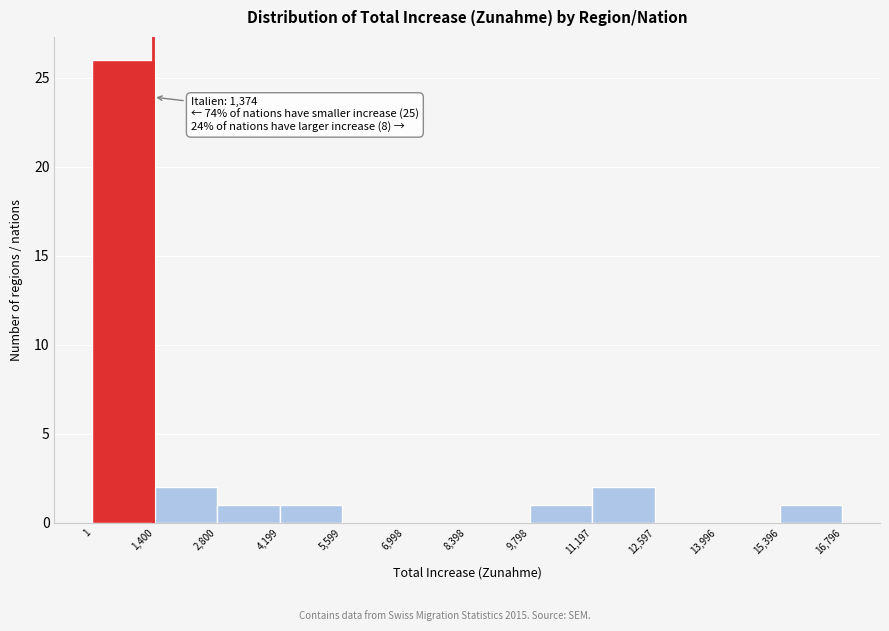

Which range on the x-axis has the tallest bar?

1 to 1,400